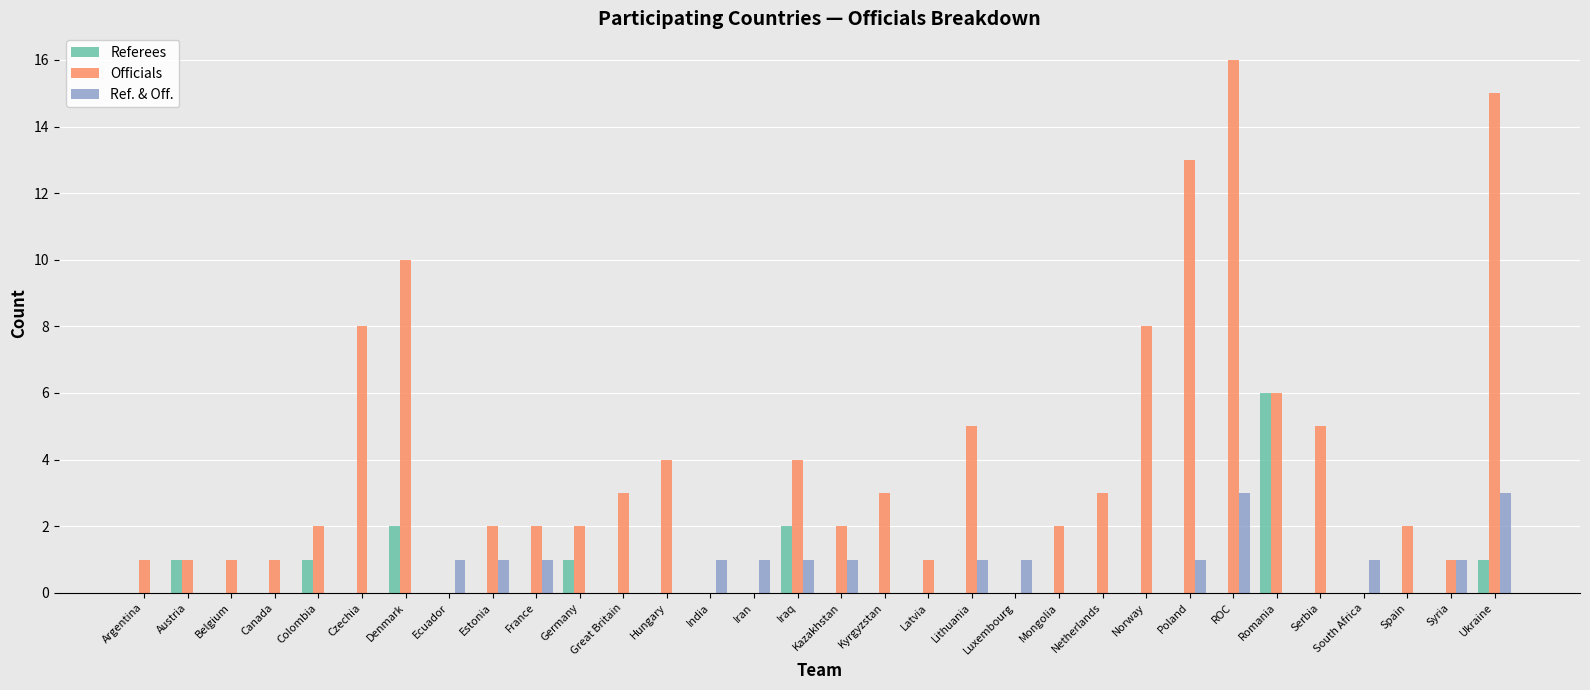

Reading left to right, transcribe all the data shown in this chart.

Referees: 0	1	0	0	1	0	2	0	0	0	1	0	0	0	0	2	0	0	0	0	0	0	0	0	0	0	6	0	0	0	0	1
Officials: 1	1	1	1	2	8	10	0	2	2	2	3	4	0	0	4	2	3	1	5	0	2	3	8	13	16	6	5	0	2	1	15
Ref. & Off.: 0	0	0	0	0	0	0	1	1	1	0	0	0	1	1	1	1	0	0	1	1	0	0	0	1	3	0	0	1	0	1	3